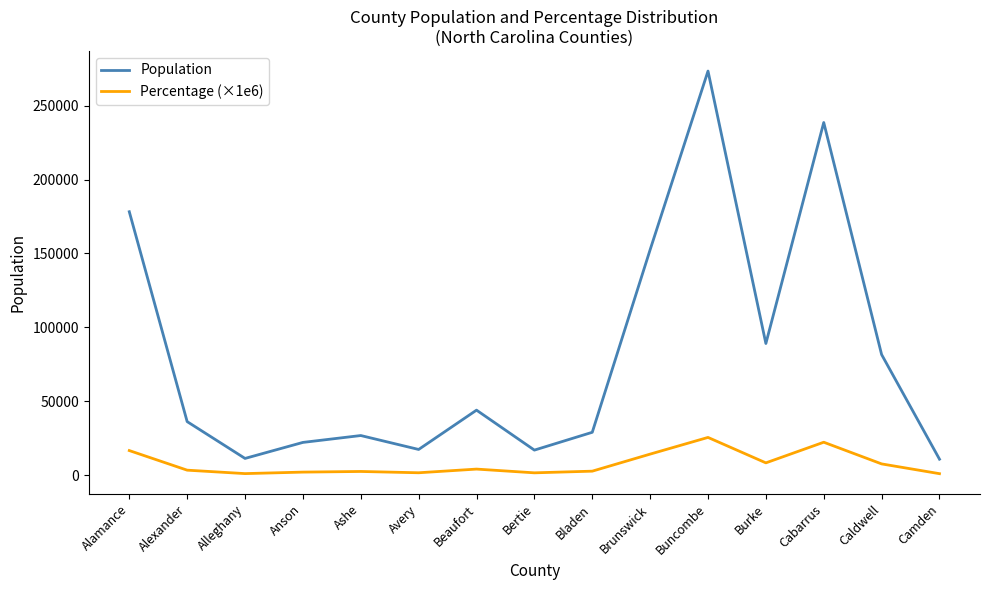

At which label does Population reach its peak?

Buncombe